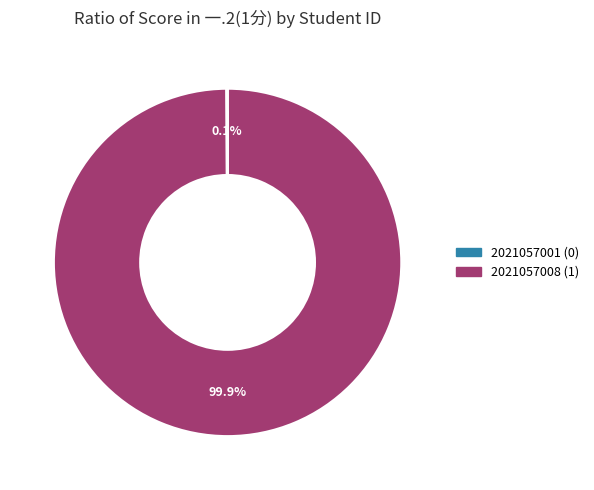

To the nearest percent, what is the average slice percentage?

50%